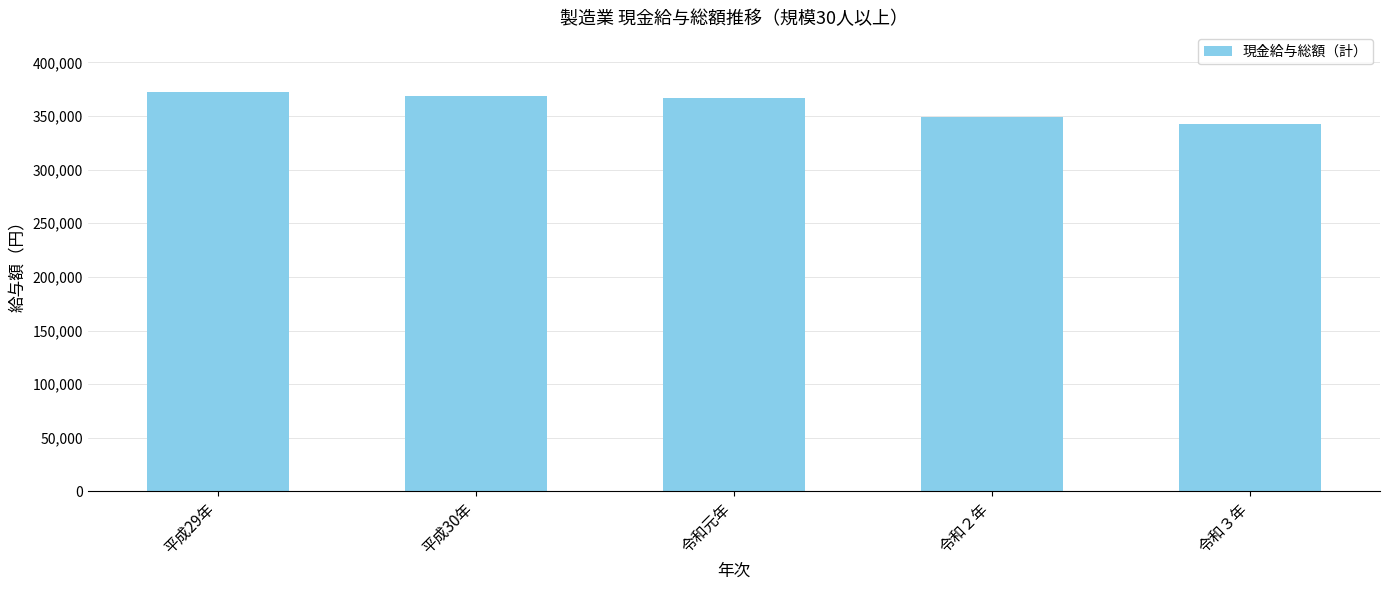

What value does the data have at 平成29年, to the nearest 10?

372270